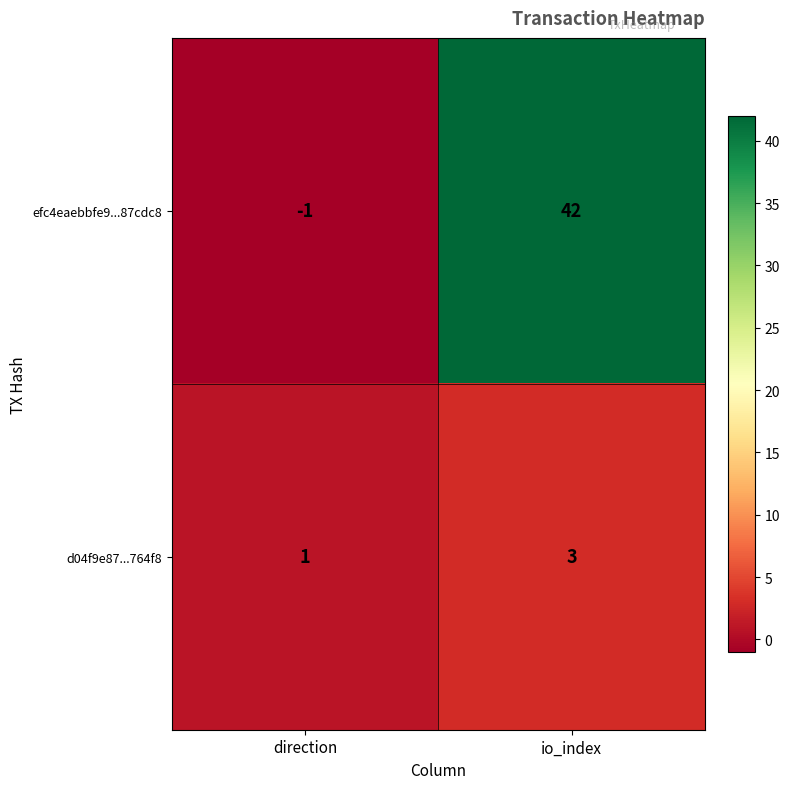

Which series changed the most between direction and io_index?

efc4eaebbfe9...87cdc8